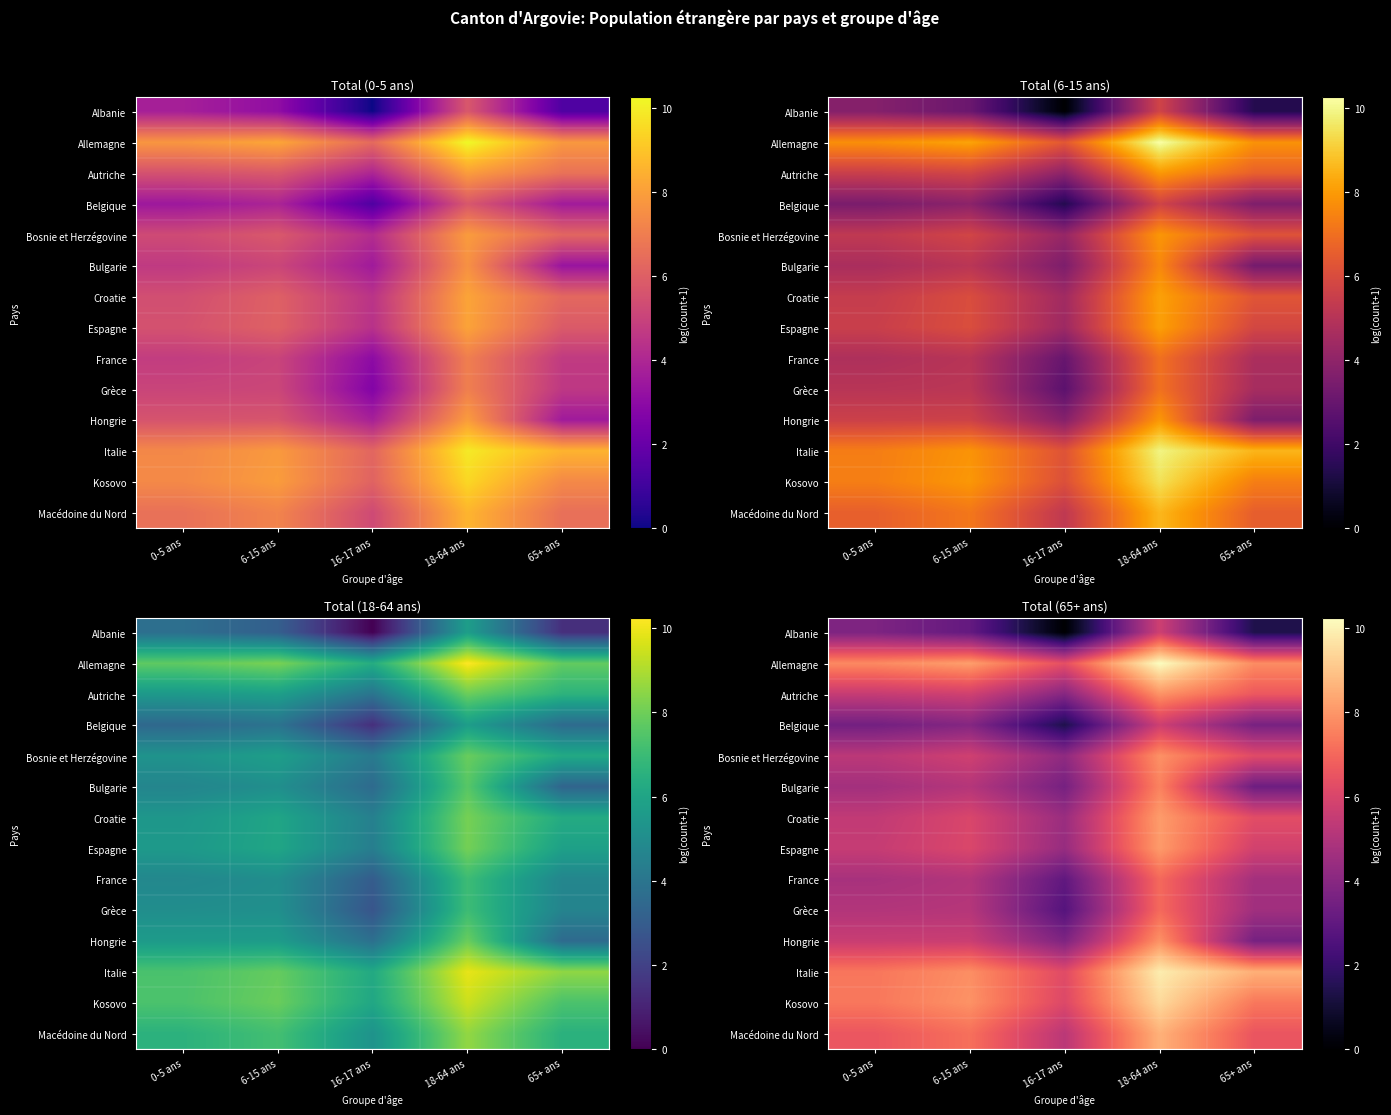

What is the spread (max minus min) of values at 65+ ans?

7.2